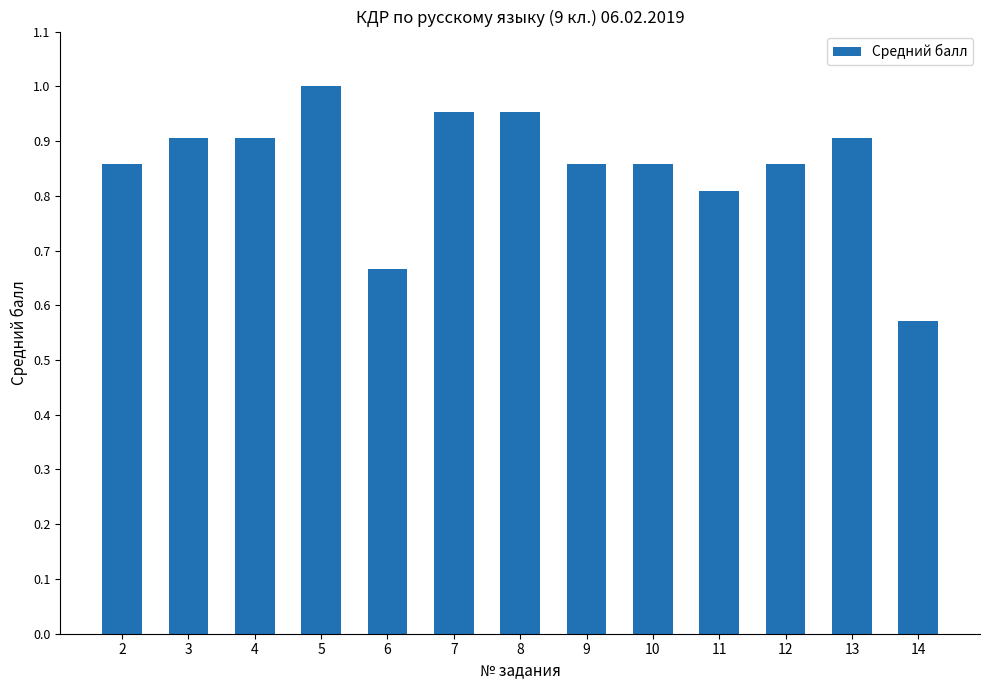

What is the difference between the second highest and minimum values?

0.4